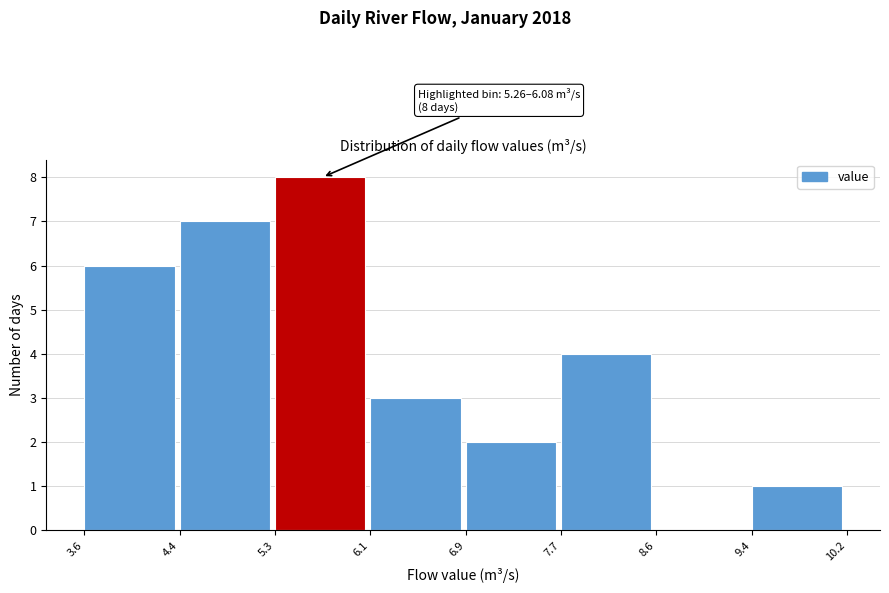

Over which range of the x-axis is the bar tallest?

5.3 to 6.1